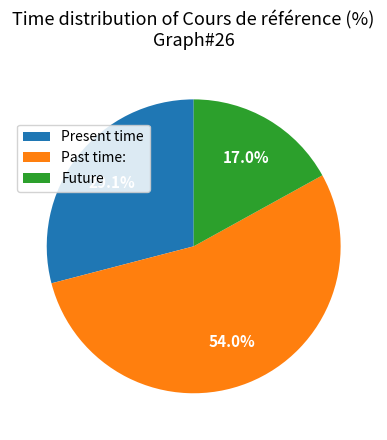

Rank the categories by value from lowest to highest.

Future, Present time, Past time: